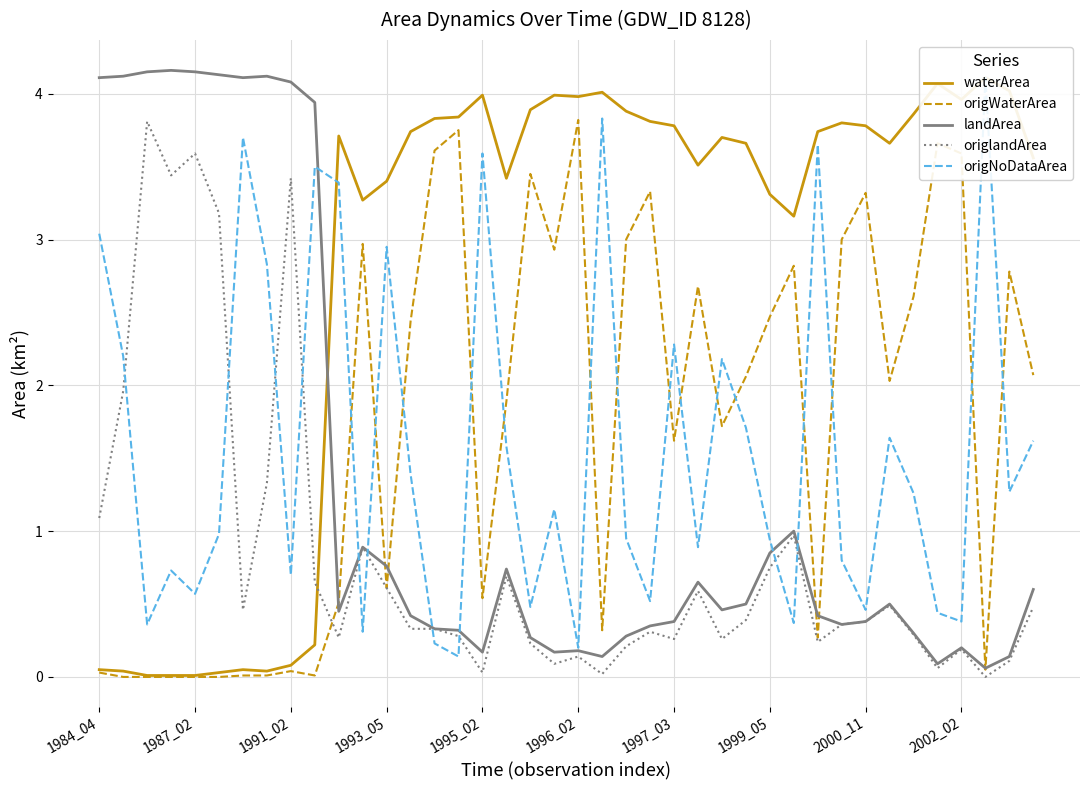

Is it true that landArea equals 0.7 at 25?

True